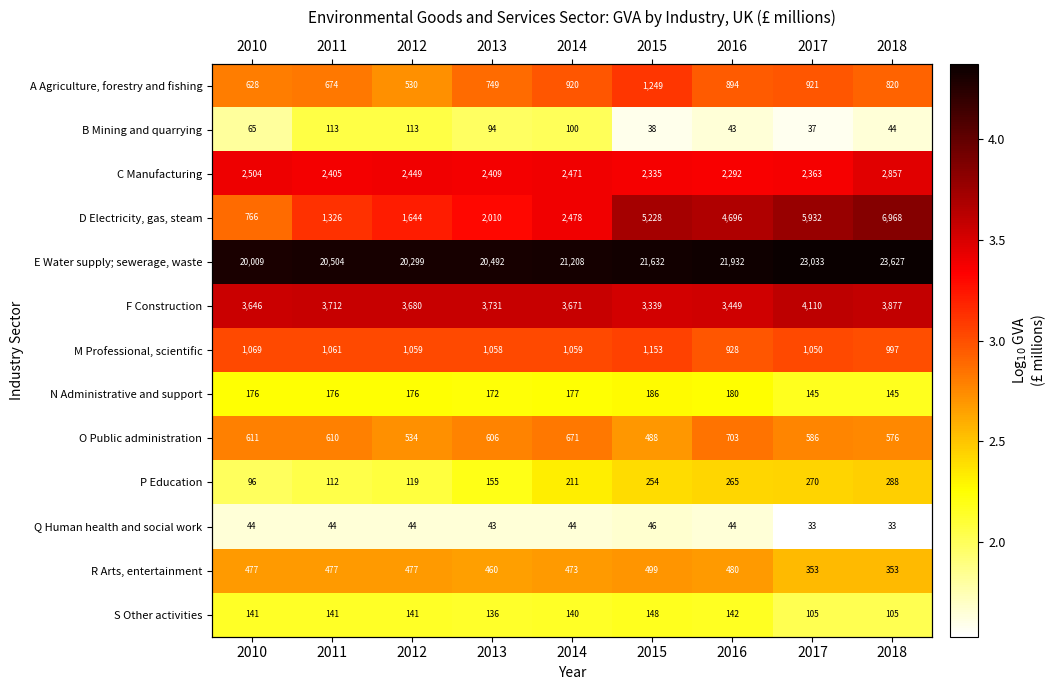

Count the number of categories in the chart.

9